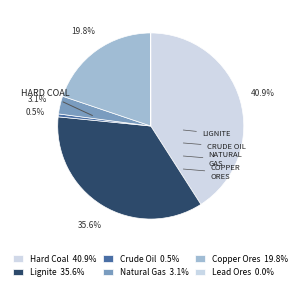

To the nearest percent, what is the difference between the largest and smallest slice percentages?

41%